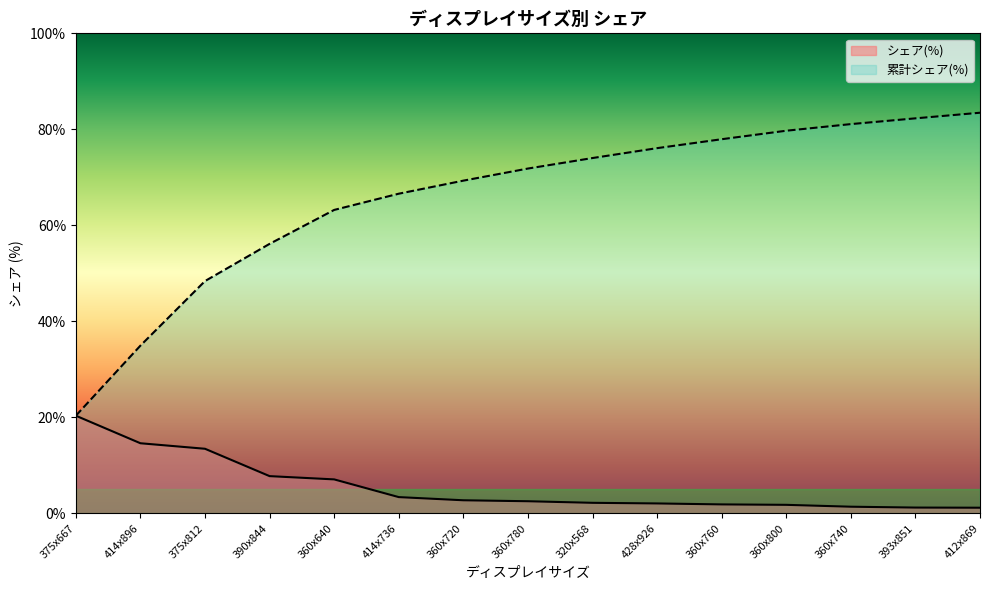

The value of シェア(%) at 360x740 is 2.2. True or false?

False